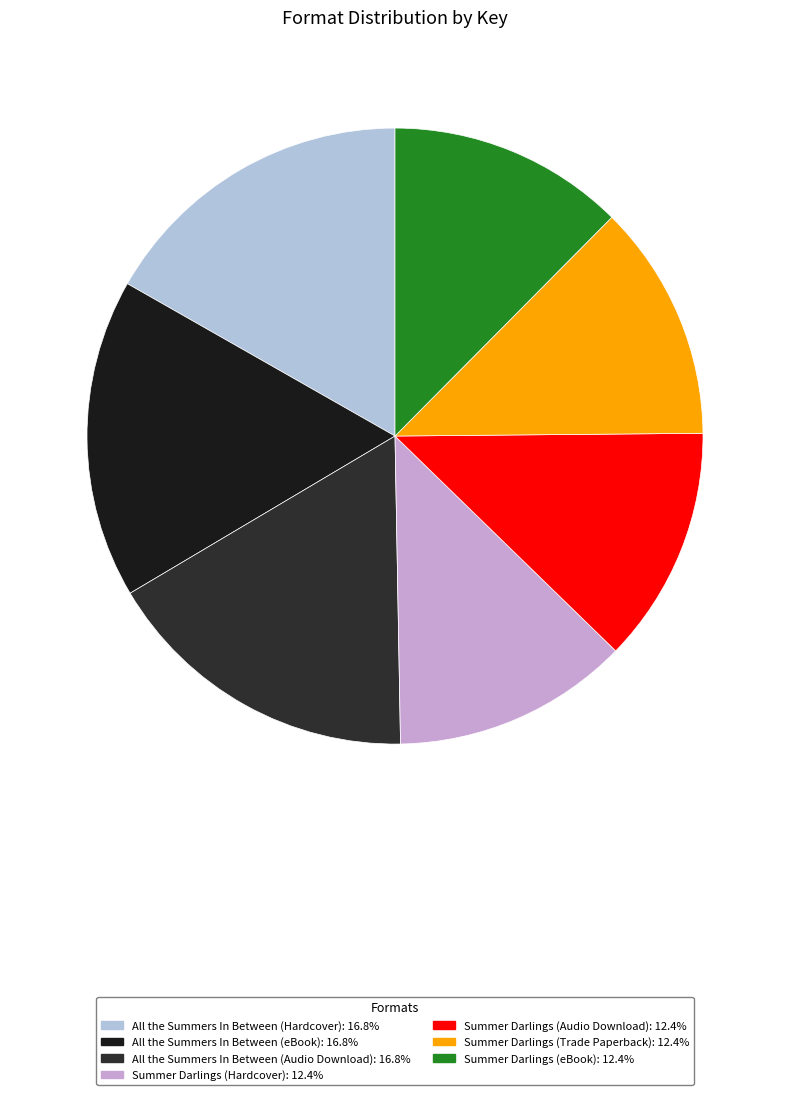

What percentage is the All the Summers In Between (eBook) slice, to the nearest percent?

17%